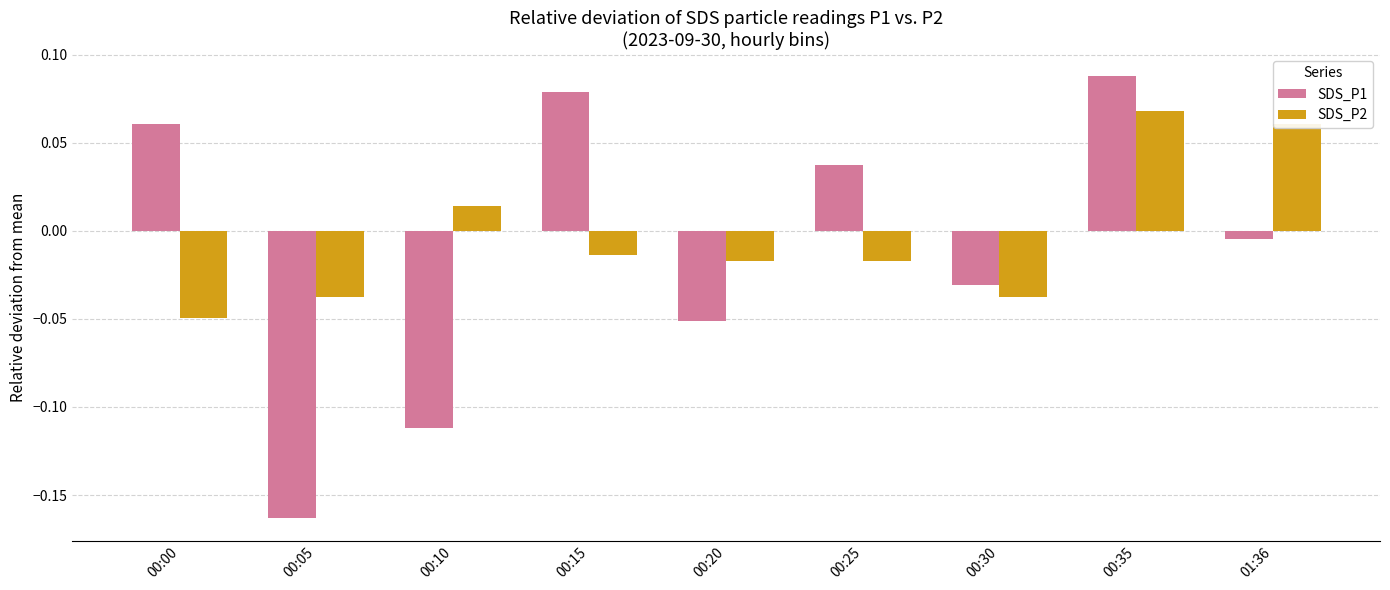

Rank the series at 00:10 from highest to lowest value.

SDS_P2, SDS_P1